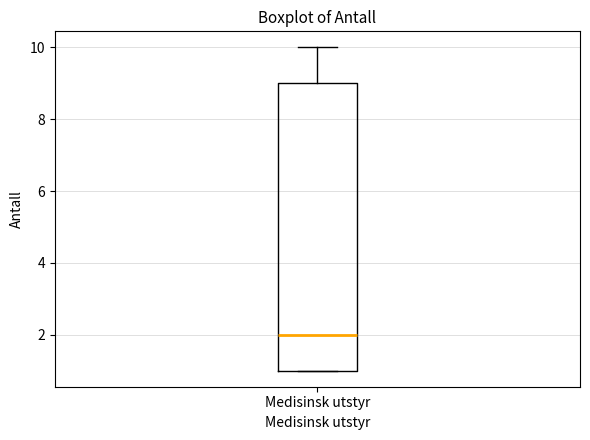

Where does the upper whisker of the box for Medisinsk utstyr end on the y-axis? The values are not printed on the chart, so give them approximately, as read against the axis.

10